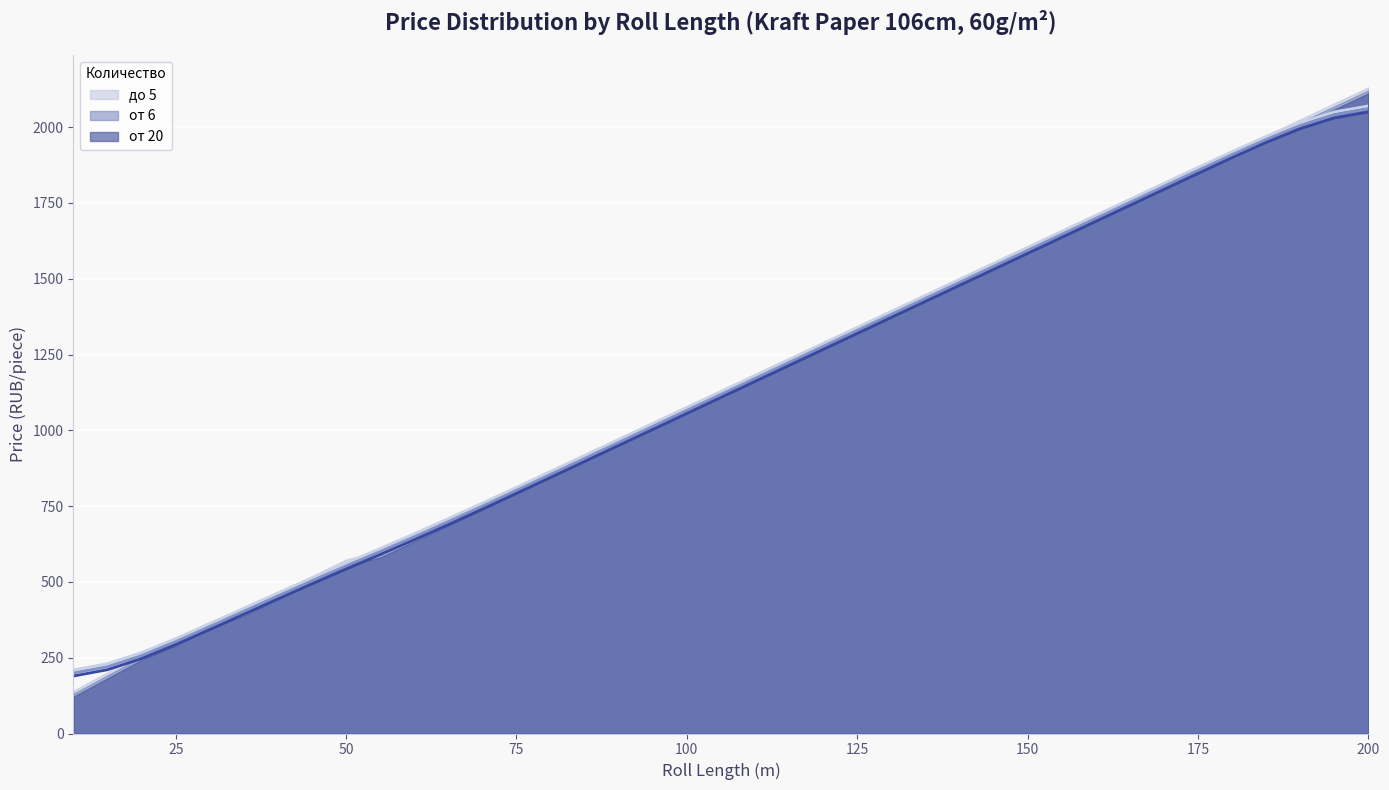

Is it true that до 5 equals 453.9 at 125?

False